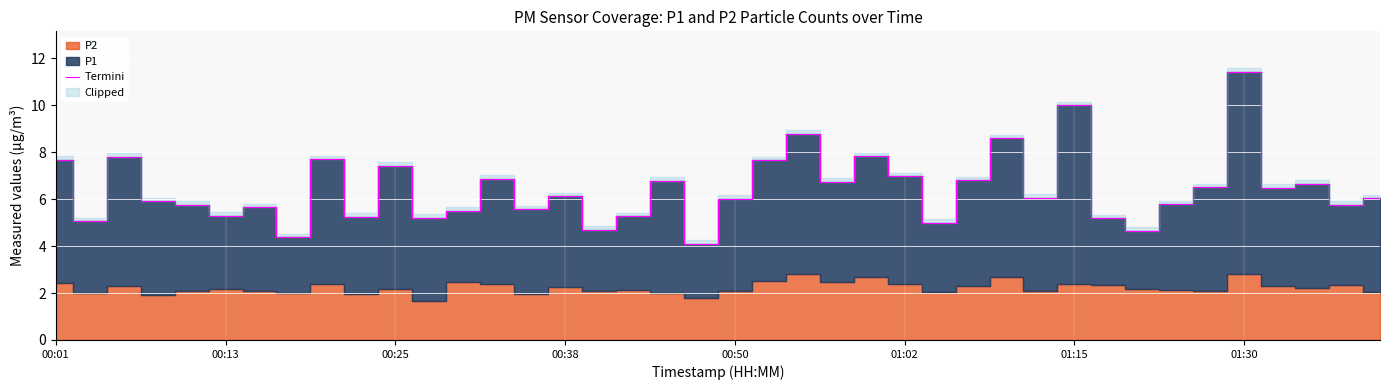

What is the lowest value of the Termini series?

4.1